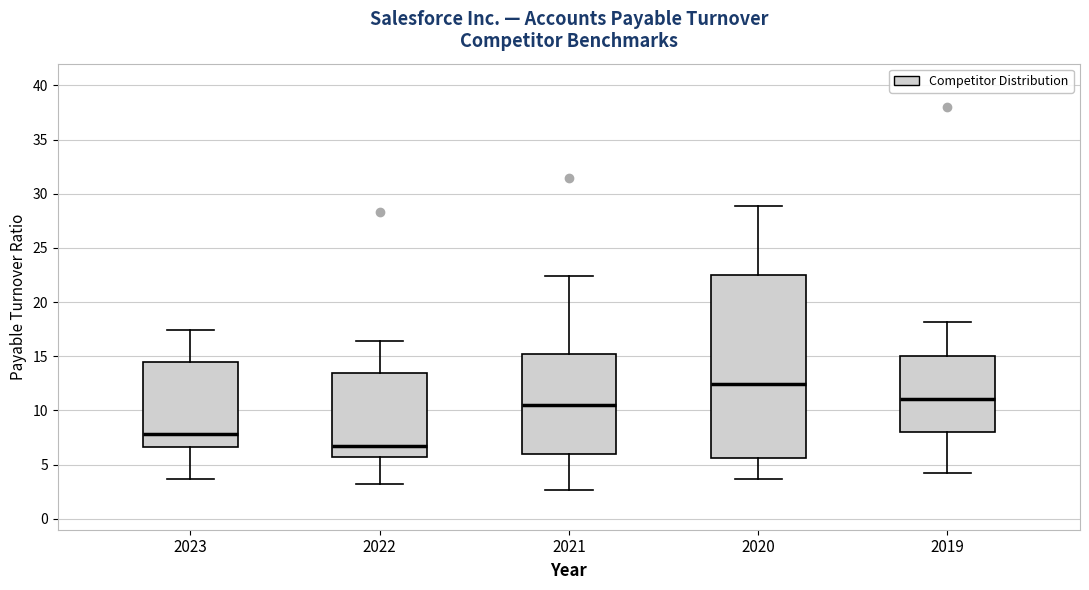

Reading left to right, transcribe this box plot: for each box, give where its median line is, the range the box spans, and where its two whiskers end, as read against the y-axis. The values are not printed on the chart, so give them approximately, as read against the axis.

2023: median 8.0, box 6.5 to 14.5, whiskers 3.5 to 17.5
2022: median 6.5, box 5.5 to 13.5, whiskers 3.5 to 16.5
2021: median 10.5, box 6.0 to 15.0, whiskers 2.5 to 22.5
2020: median 12.5, box 5.5 to 22.5, whiskers 3.5 to 29.0
2019: median 11.0, box 8.0 to 15.0, whiskers 4.5 to 18.0